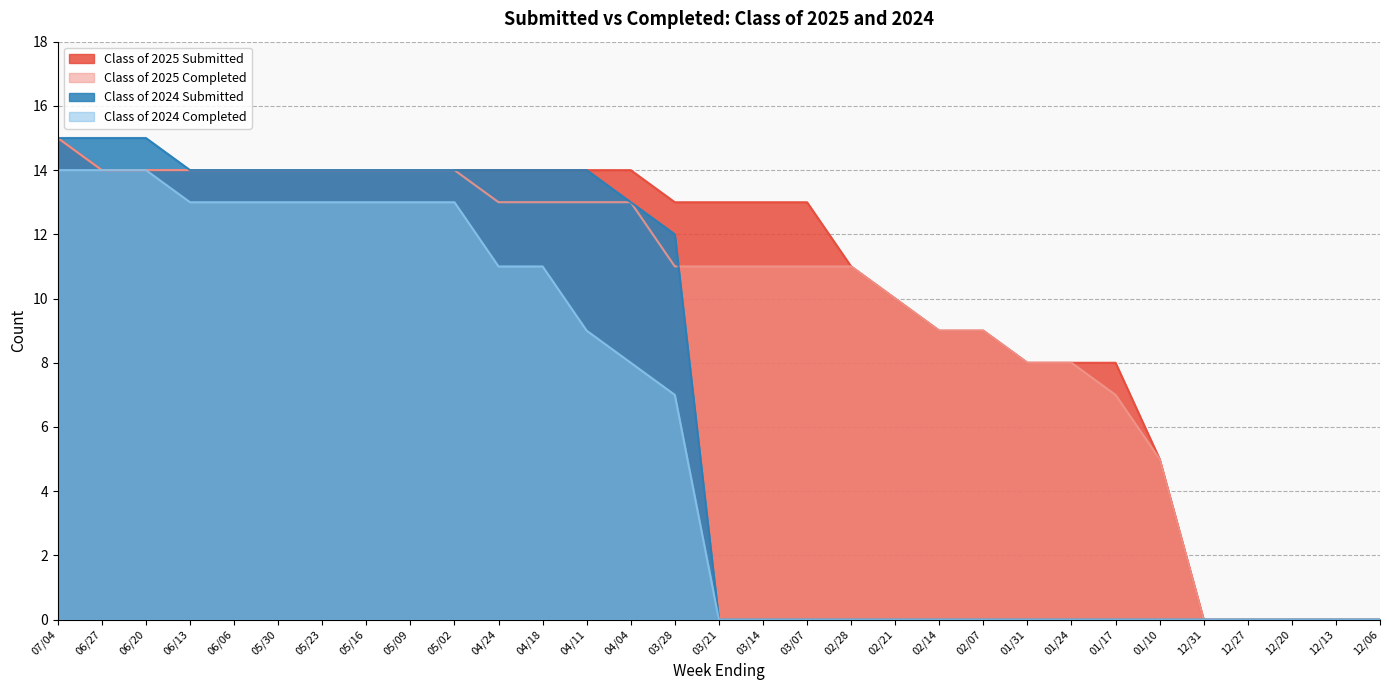

Does the chart have visible grid lines?

Yes